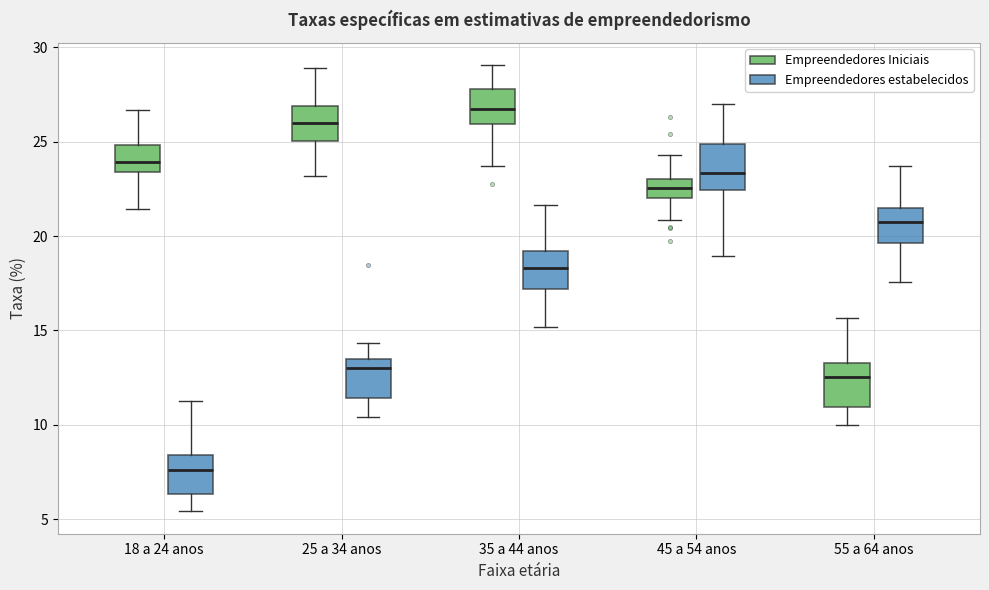

Which box has the highest median line?

35 a 44 anos (Empreendedores Iniciais)